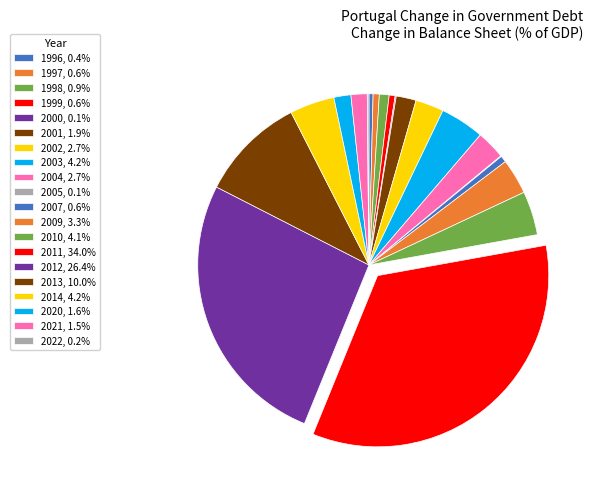

Which category has the biggest portion of the pie?

2011